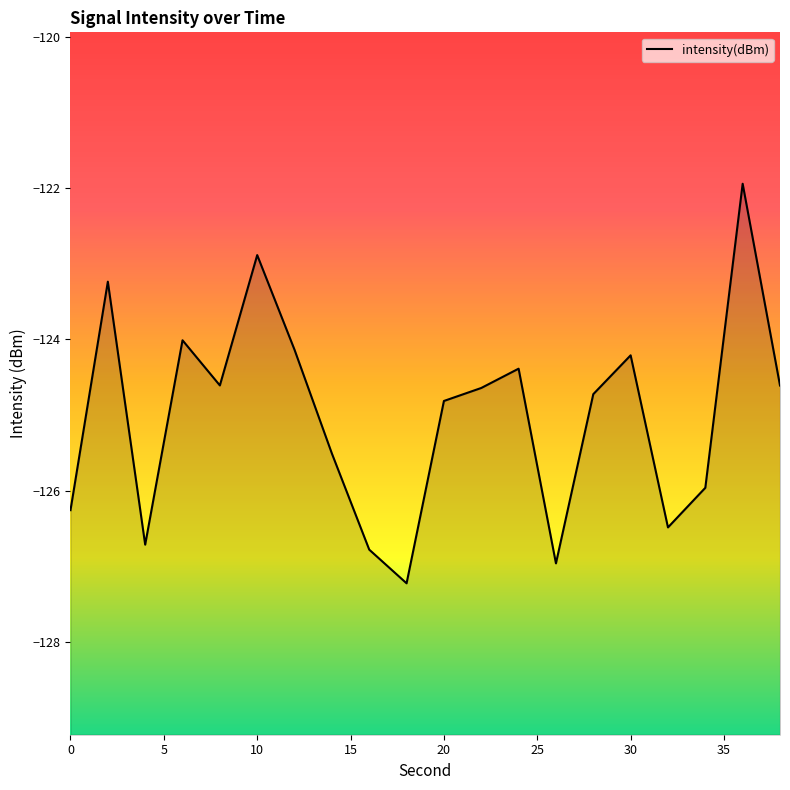

What is the value of the 6th point from the left?

-122.9